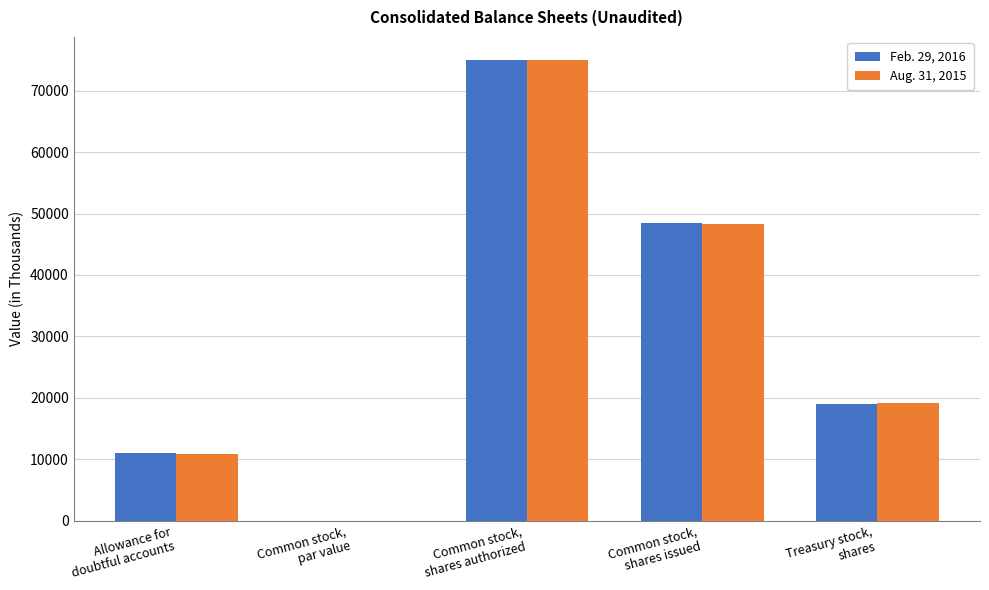

The value of Aug. 31, 2015 at Allowance for
doubtful accounts is 15030. True or false?

False